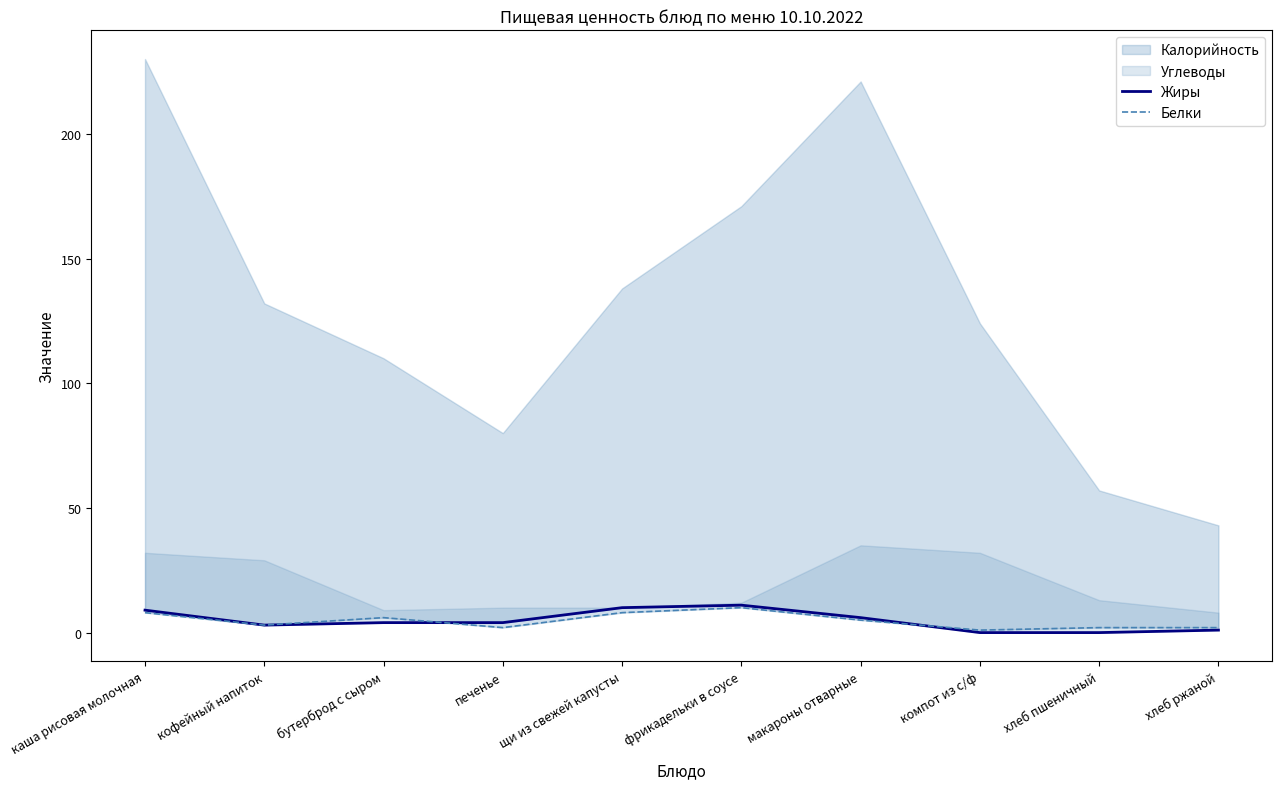

What is the average value of the Белки series?

5